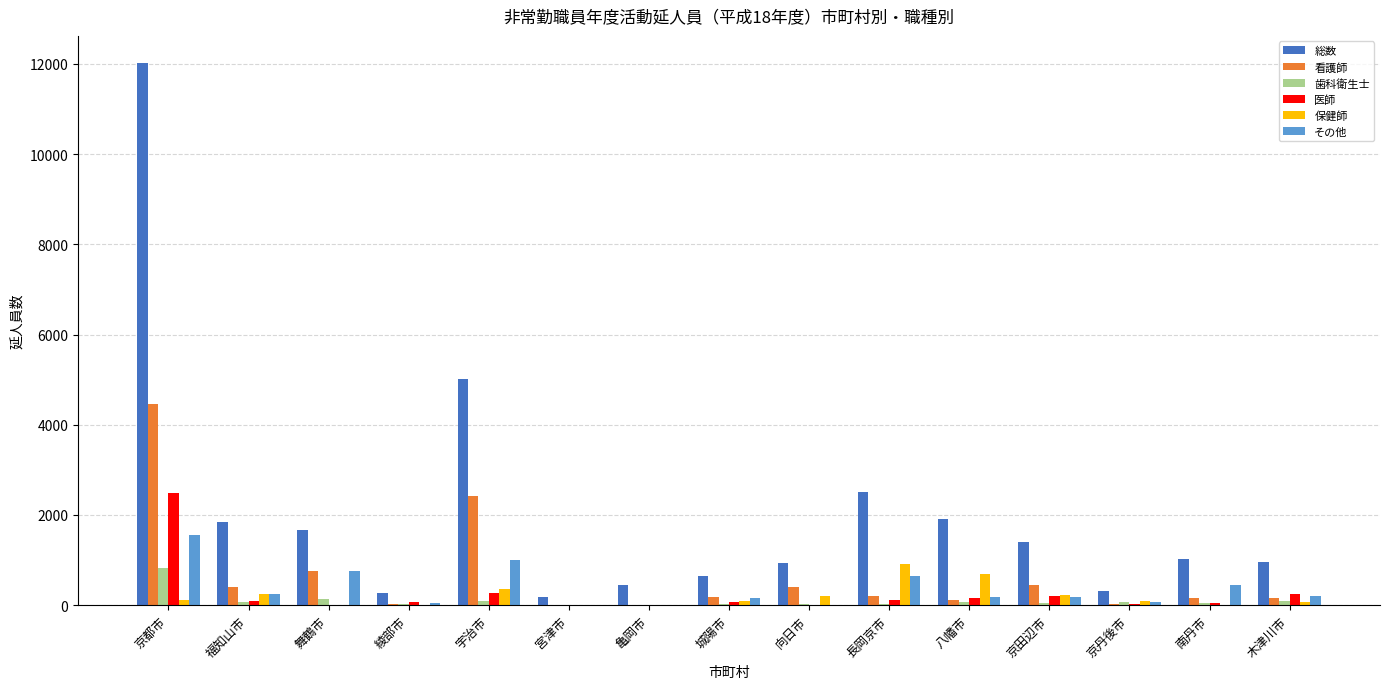

What is the sum of all 看護師 values?

9783